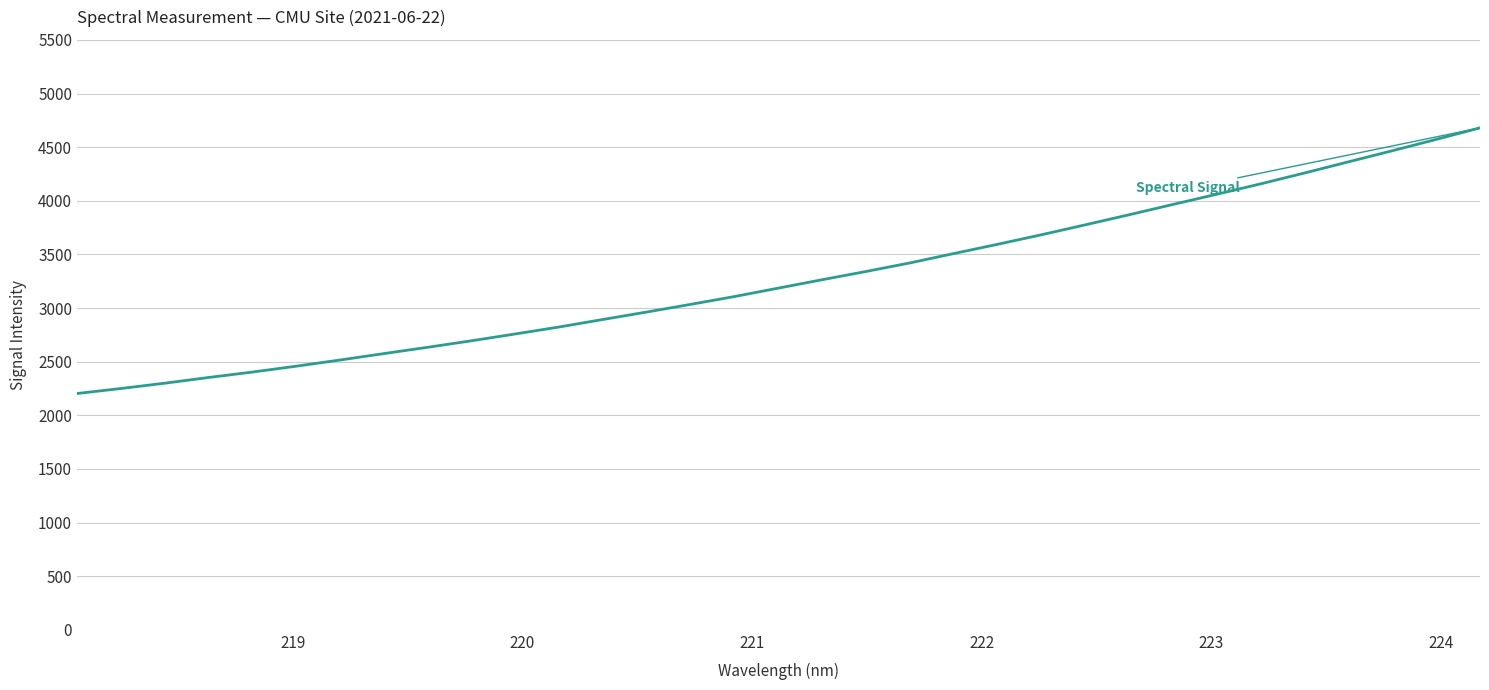

What is the sum of all values?

108152.1